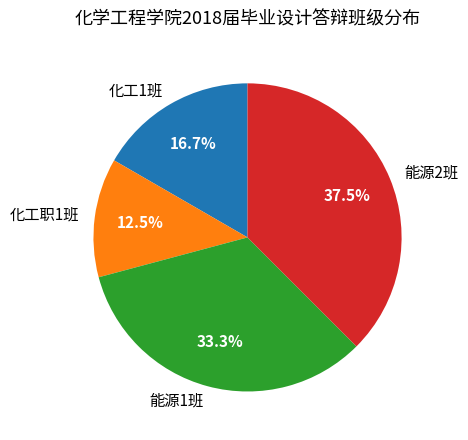

To the nearest percent, what is the average slice percentage?

25%